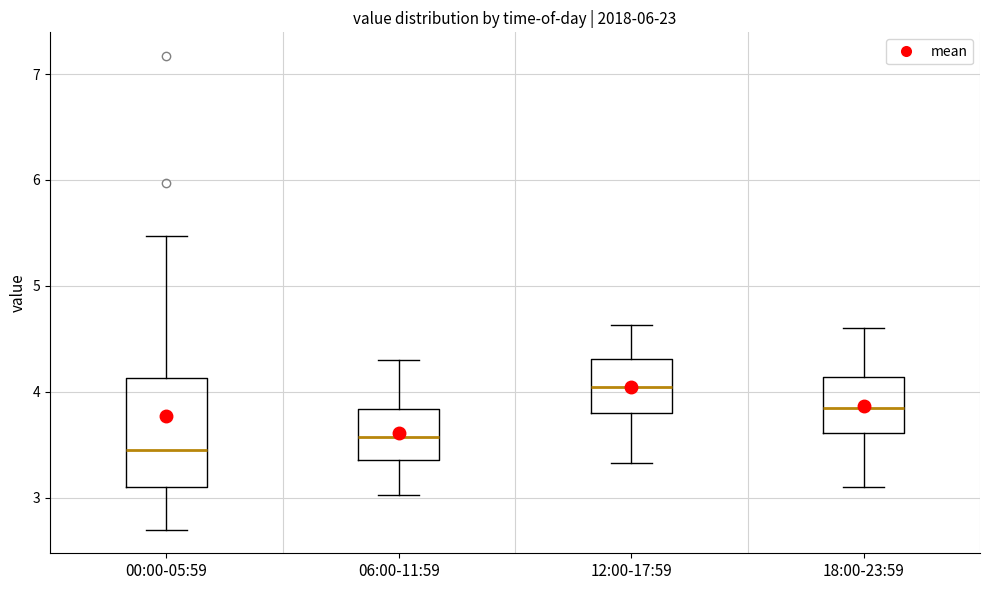

Reading left to right, read every box against the y-axis: the position of its median line, the range the box covers, and the ends of its whiskers. The values are not printed on the chart, so give them approximately, as read against the axis.

00:00-05:59: median 3.5, box 3.1 to 4.1, whiskers 2.7 to 5.5
06:00-11:59: median 3.6, box 3.4 to 3.8, whiskers 3.0 to 4.3
12:00-17:59: median 4.1, box 3.8 to 4.3, whiskers 3.3 to 4.6
18:00-23:59: median 3.9, box 3.6 to 4.1, whiskers 3.1 to 4.6